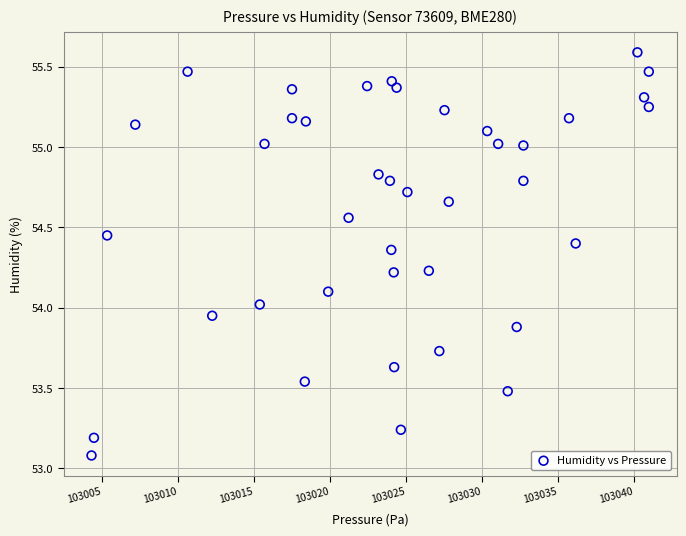

What is the range of Y values (max minus min)?

2.5